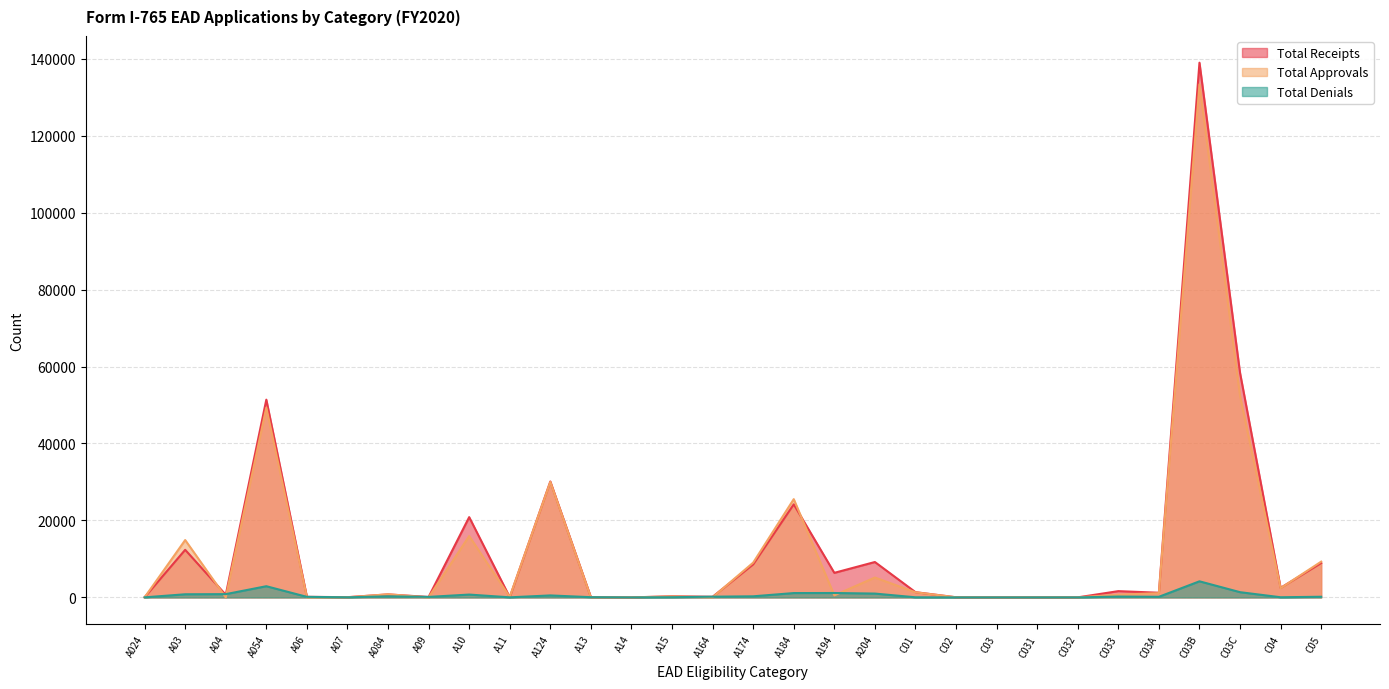

What are all the series names shown in the legend?

Total Receipts, Total Approvals, Total Denials